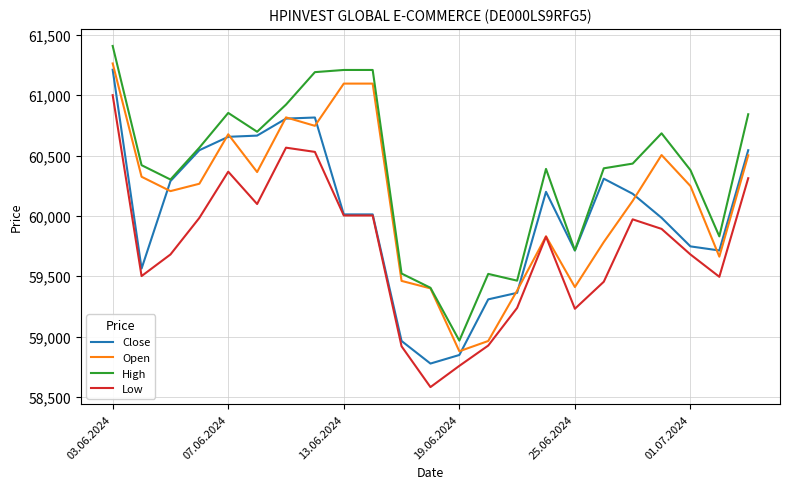

Which series has the largest total across all categories?

High